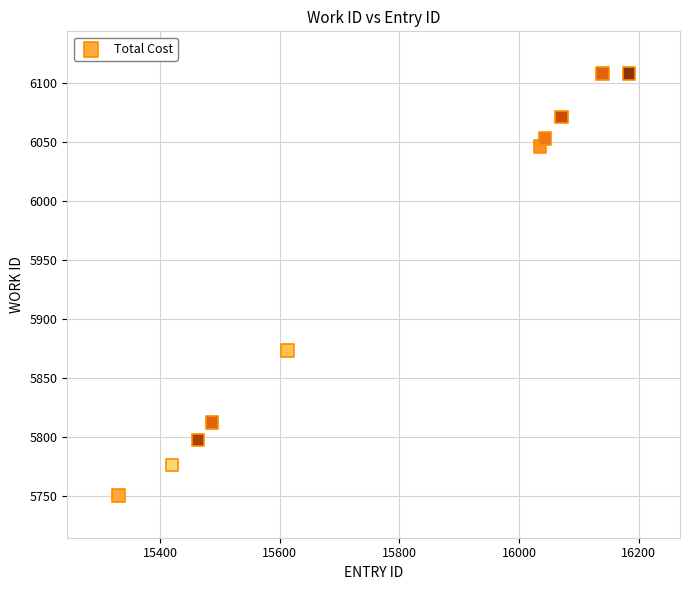

What is the average X value?

15779